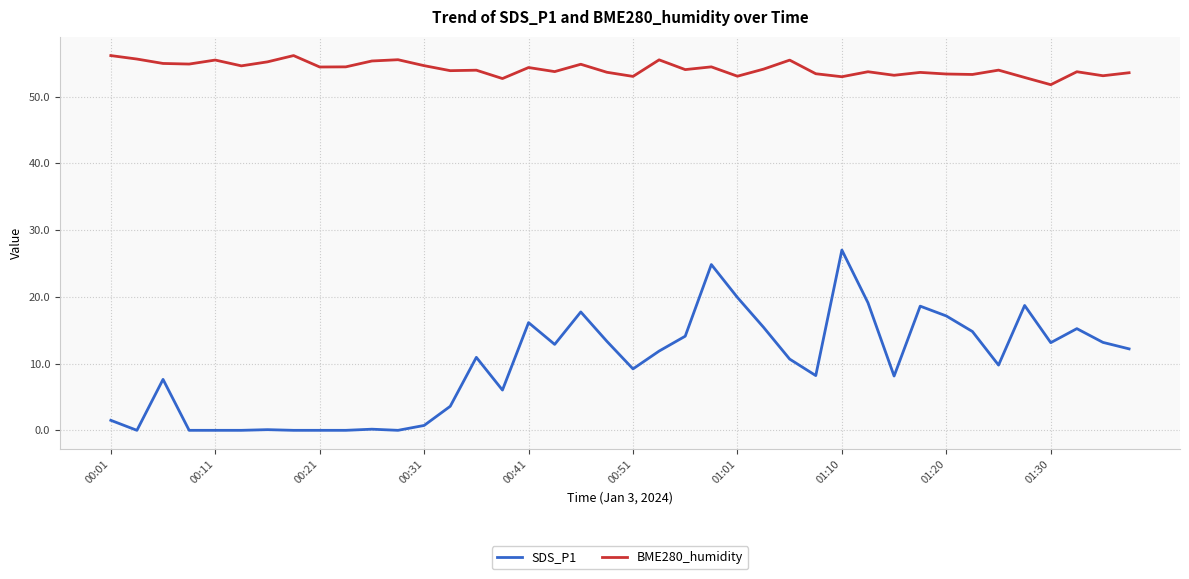

What is the maximum value shown in the chart?

56.1